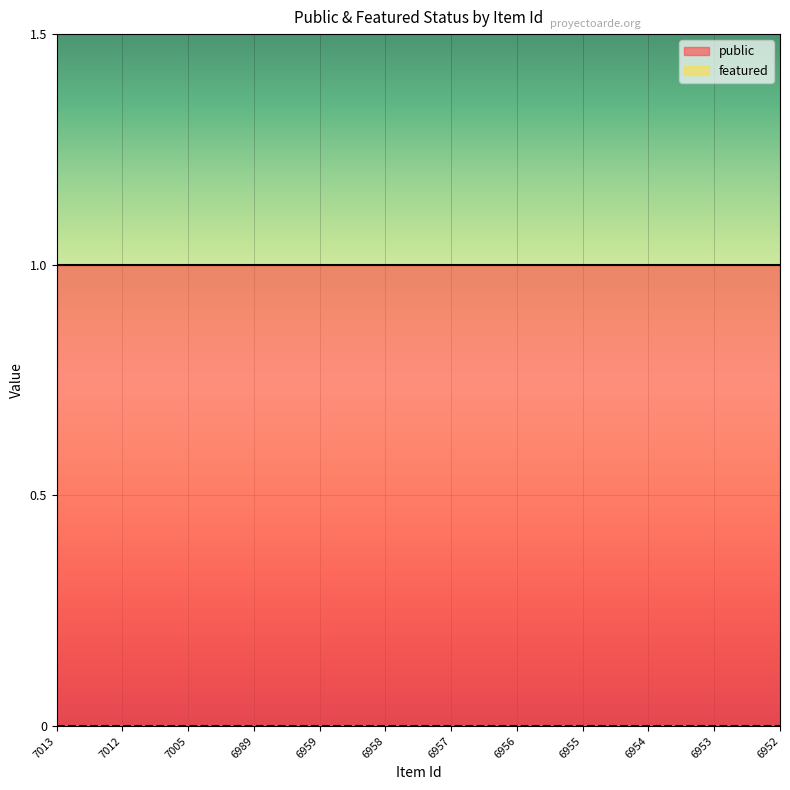

Rank the series at 6952 from lowest to highest value.

featured, public